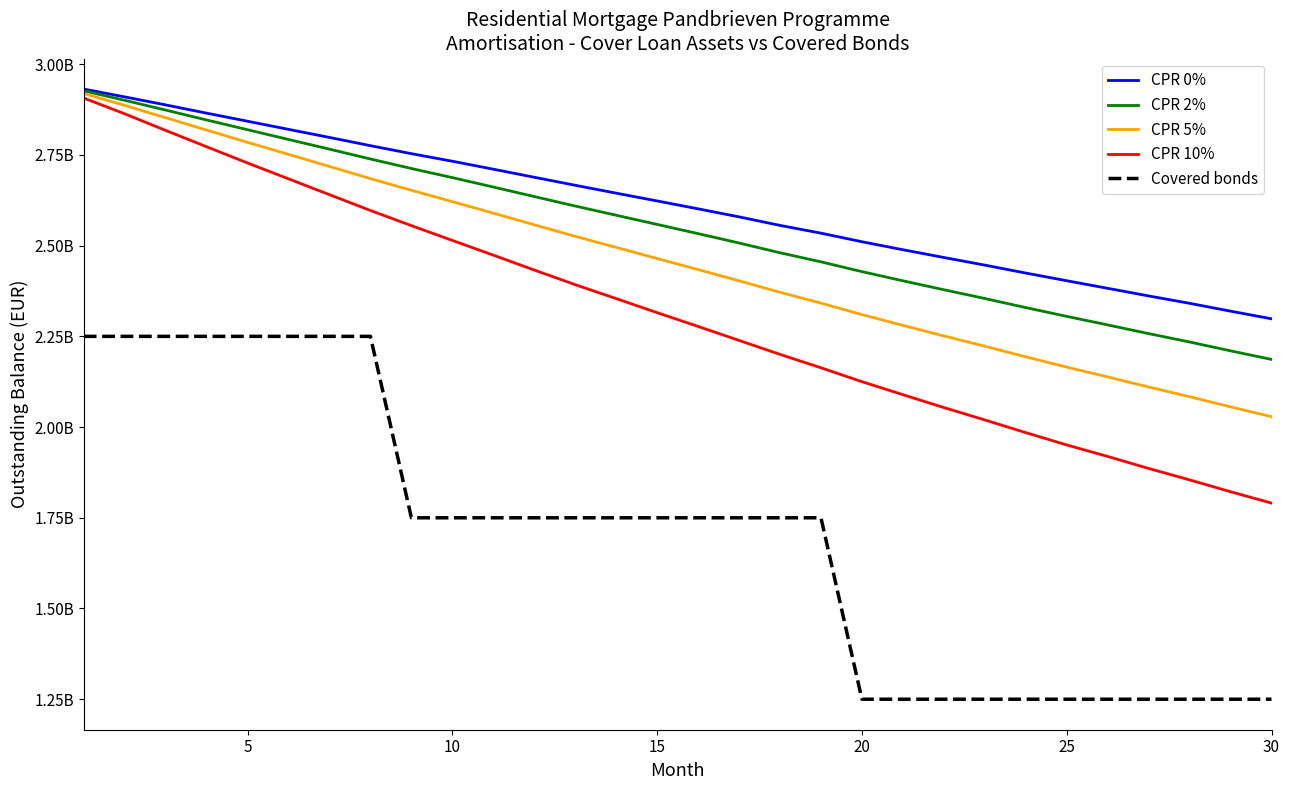

Reading right to left, list all the values displayed in this chart.

CPR 0%: 2298407236.9	2319442107.0	2341076412.6	2361378559.8	2382401800.2	2403297117.7	2424439831.9	2446321918.7	2467361016.4	2488710681.7	2510758627.9	2534380123.7	2555784370.9	2579273076.7	2601444188.9	2623179258.0	2644607928.4	2666376916.3	2688448565.3	2710714063.2	2732613469.4	2753479777.8	2775528323.2	2798204140.0	2820476464.2	2842837346.8	2865129949.6	2887858501.4	2909933467.7	2931586904.3
CPR 2%: 2186444288.3	2210082125.0	2234486243.0	2257569615.4	2281538307.5	2305080512.2	2329309859.6	2354326450.7	2378478410.8	2403134884.3	2428410708.7	2455422043.6	2480366330.9	2507277376.3	2533125991.5	2558489784.7	2583772277.8	2609180582.0	2635248349.2	2661587497.0	2687501300.9	2712623942.6	2738840886.2	2765908154.9	2792659977.0	2819428157.8	2846364838.8	2873661377.8	2900547363.5	2926614716.0
CPR 5%: 2028632326.9	2055623485.2	2083621120.9	2110340092.8	2138183484.8	2165220790.9	2193558704.8	2222770302.3	2251113280.9	2280248566.4	2309917215.6	2341565624.7	2371384178.6	2403027302.6	2433991299.1	2464428090.0	2495126704.7	2525672678.0	2557410155.9	2589557092.2	2621221119.7	2652469954.2	2684713321.0	2718158497.1	2751445978.7	2784672941.6	2818445459.8	2852495007.6	2886523985.1	2919171732.5
CPR 10%: 1790491563.0	1821782074.1	1854449388.6	1885960534.3	1918971398.3	1950701008.1	1984637357.0	2019620946.5	2053792423.4	2089222859.0	2125117314.7	2163396926.6	2200265925.2	2238802982.2	2277296472.3	2315264532.4	2354075857.1	2392375619.0	2432742081.1	2473799815.9	2514355243.8	2555152542.4	2596857947.7	2640392153.5	2684095891.1	2727690858.6	2772515411.7	2817559806.9	2863299657.7	2906807449.3
Covered bonds: 1250000000.0	1250000000.0	1250000000.0	1250000000.0	1250000000.0	1250000000.0	1250000000.0	1250000000.0	1250000000.0	1250000000.0	1250000000.0	1750000000.0	1750000000.0	1750000000.0	1750000000.0	1750000000.0	1750000000.0	1750000000.0	1750000000.0	1750000000.0	1750000000.0	1750000000.0	2250000000.0	2250000000.0	2250000000.0	2250000000.0	2250000000.0	2250000000.0	2250000000.0	2250000000.0